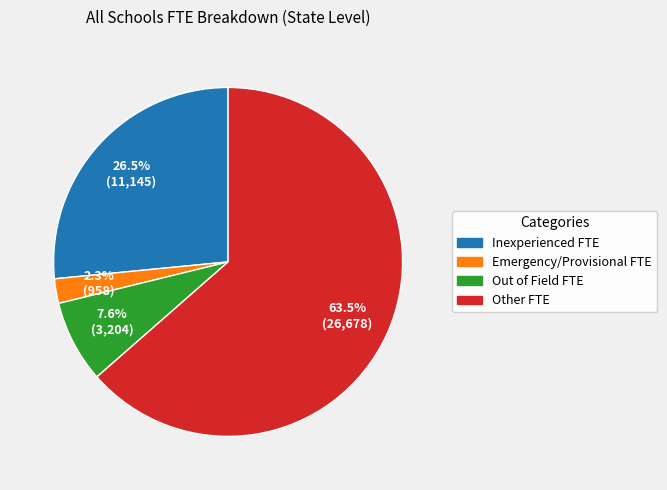

Does any single category account for the majority?

Yes